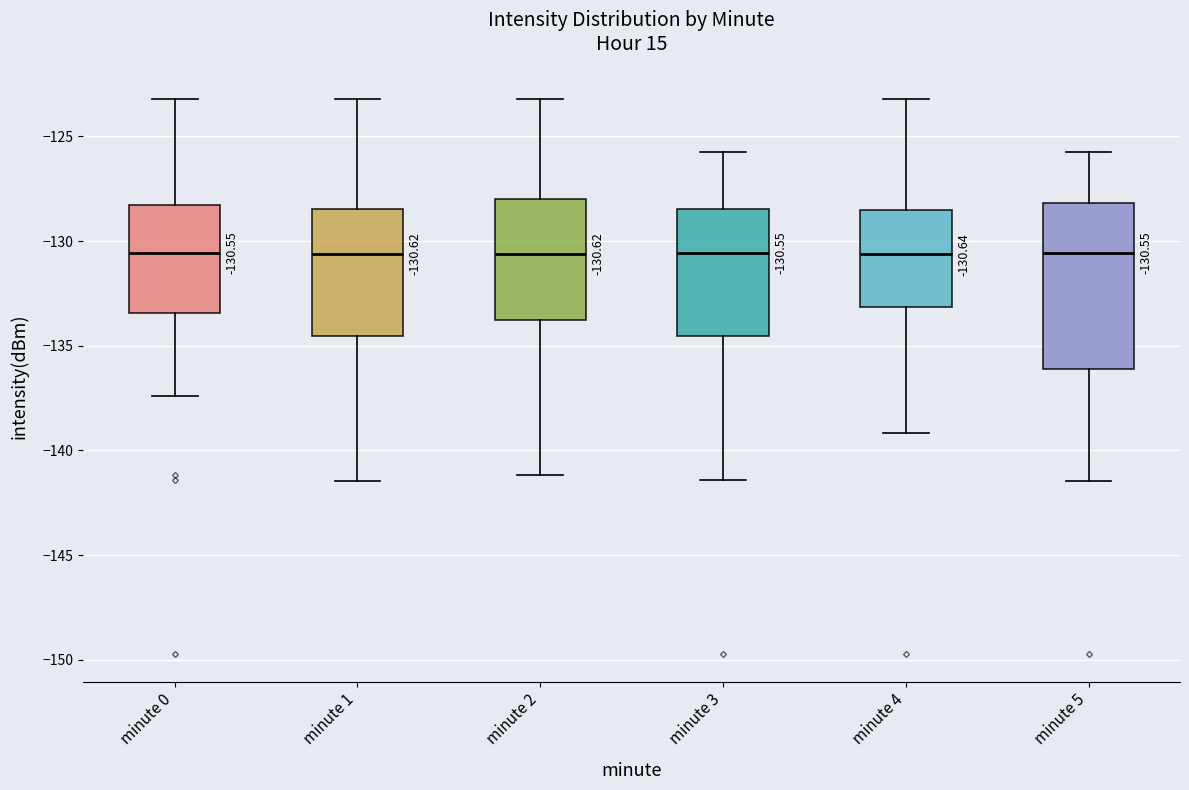

Which box is the tallest, from its lower edge to its upper edge?

minute 5